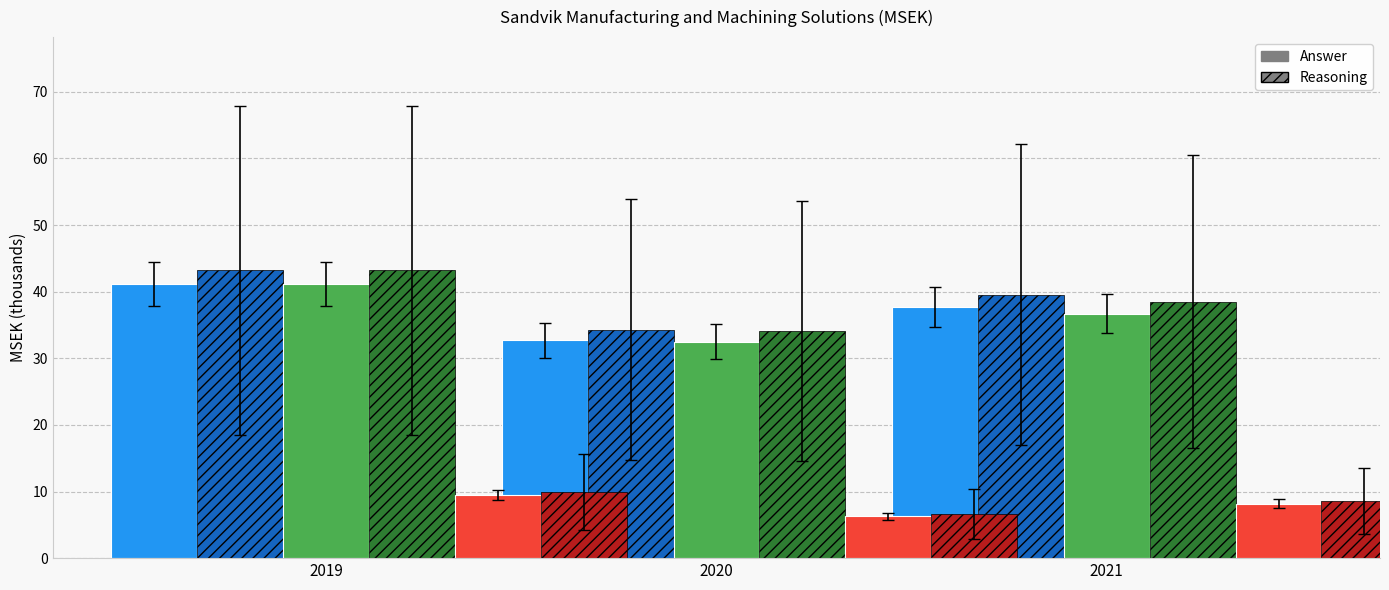

What is the sum of the Revenue (Answer) values at 2021 and 2020?

69.2